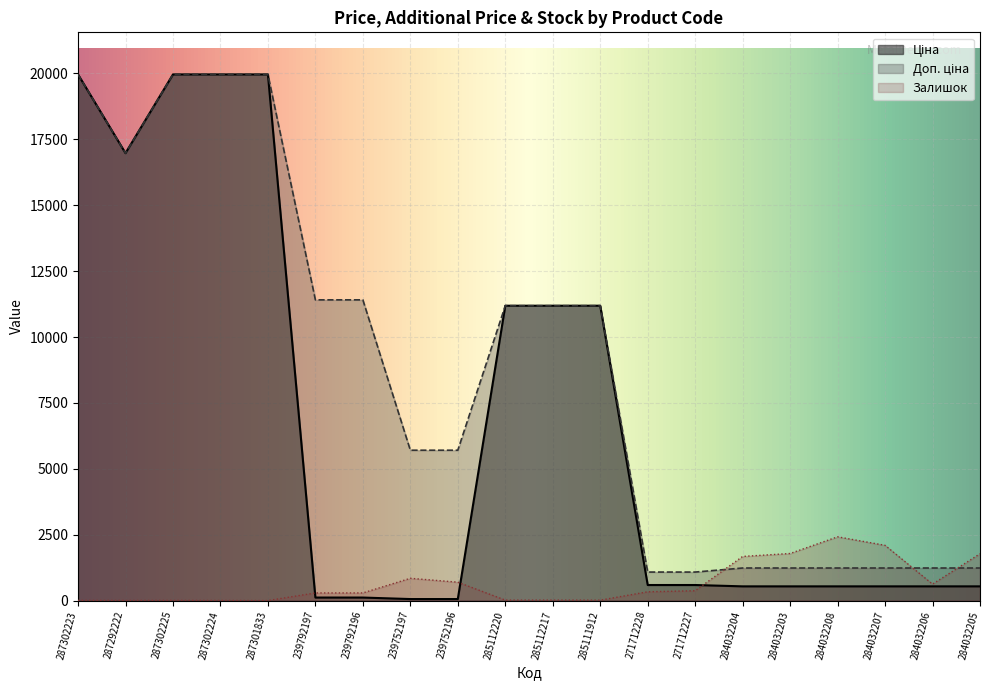

What is the difference between the second highest and minimum values in the Доп. ціна series?

18882.5